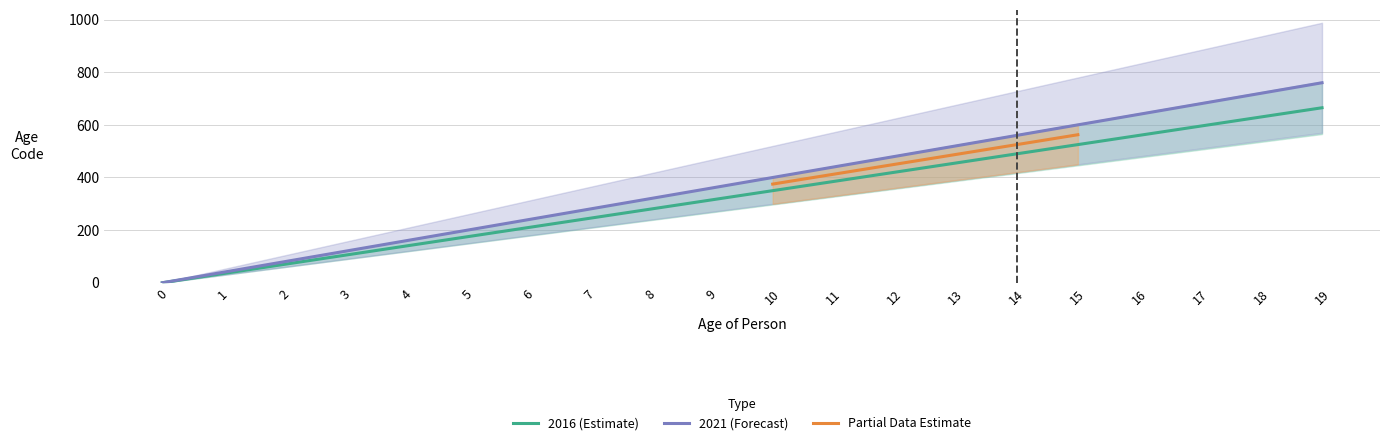

Rank the categories by 2021 (Forecast) value from lowest to highest.

0, 1, 2, 3, 4, 5, 6, 7, 8, 9, 10, 11, 12, 13, 14, 15, 16, 17, 18, 19